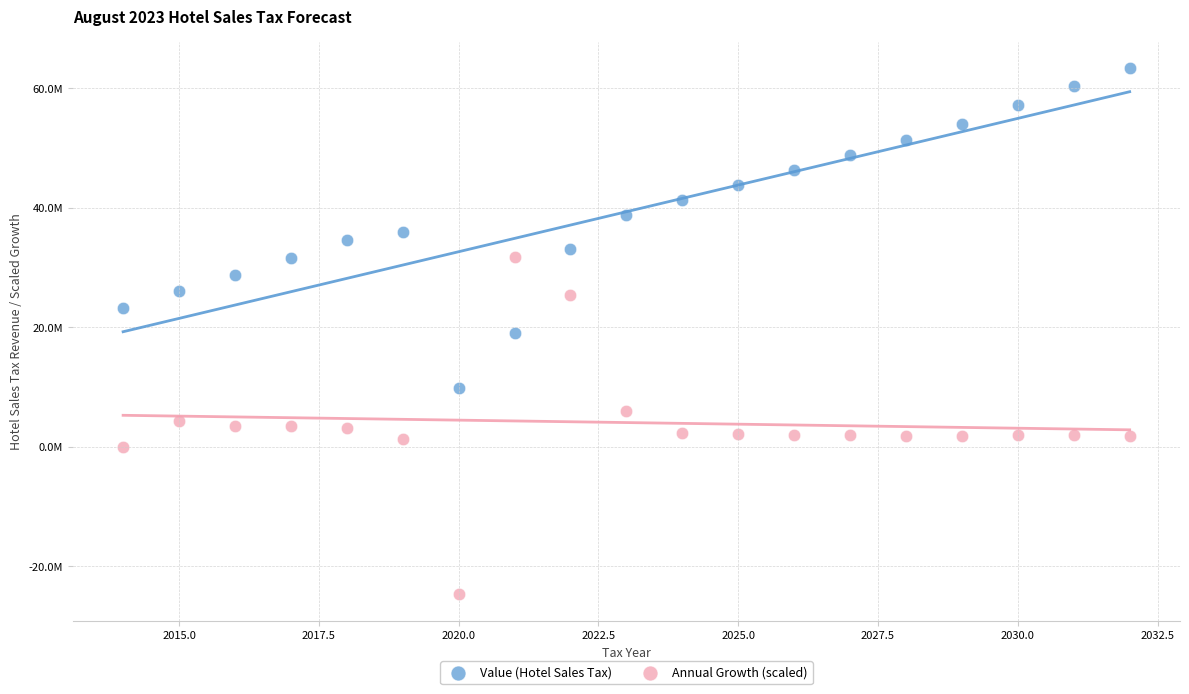

Which series reaches the maximum Y coordinate?

Value (Hotel Sales Tax)